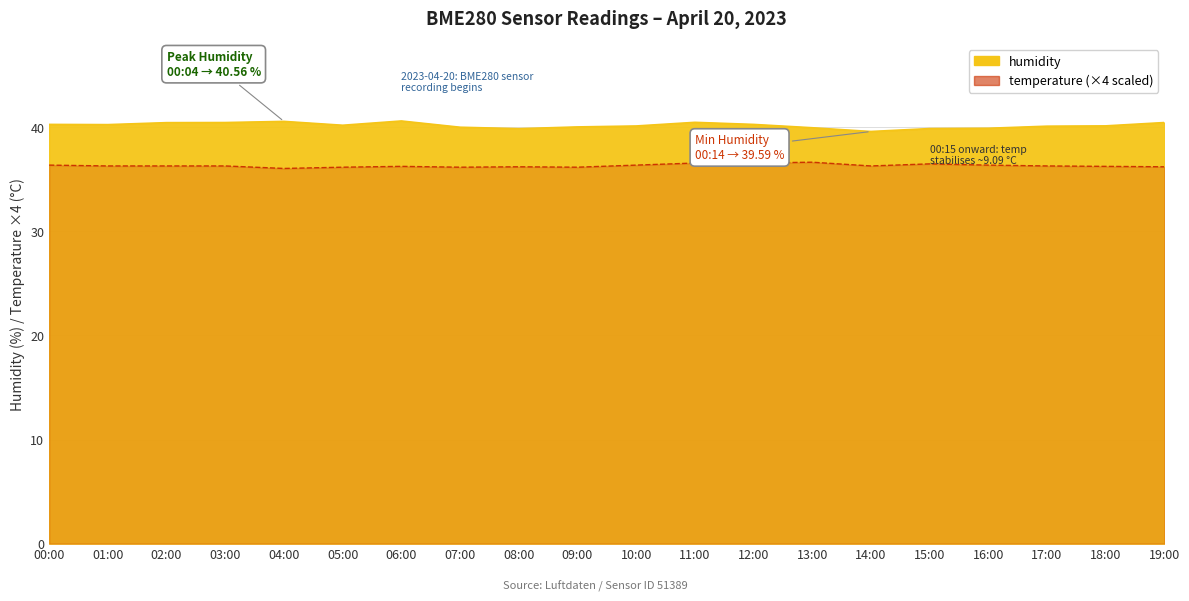

Where is the first local minimum for temperature?

04:00